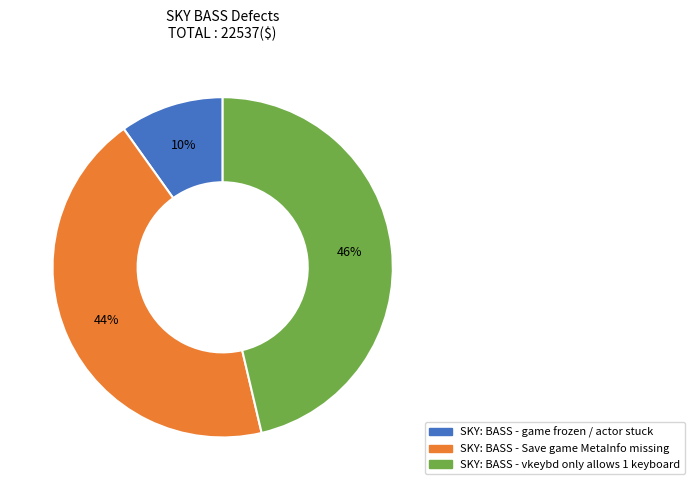

What is the ratio of the value at SKY: BASS - Save game MetaInfo missing to the value at SKY: BASS - game frozen / actor stuck?

4.4